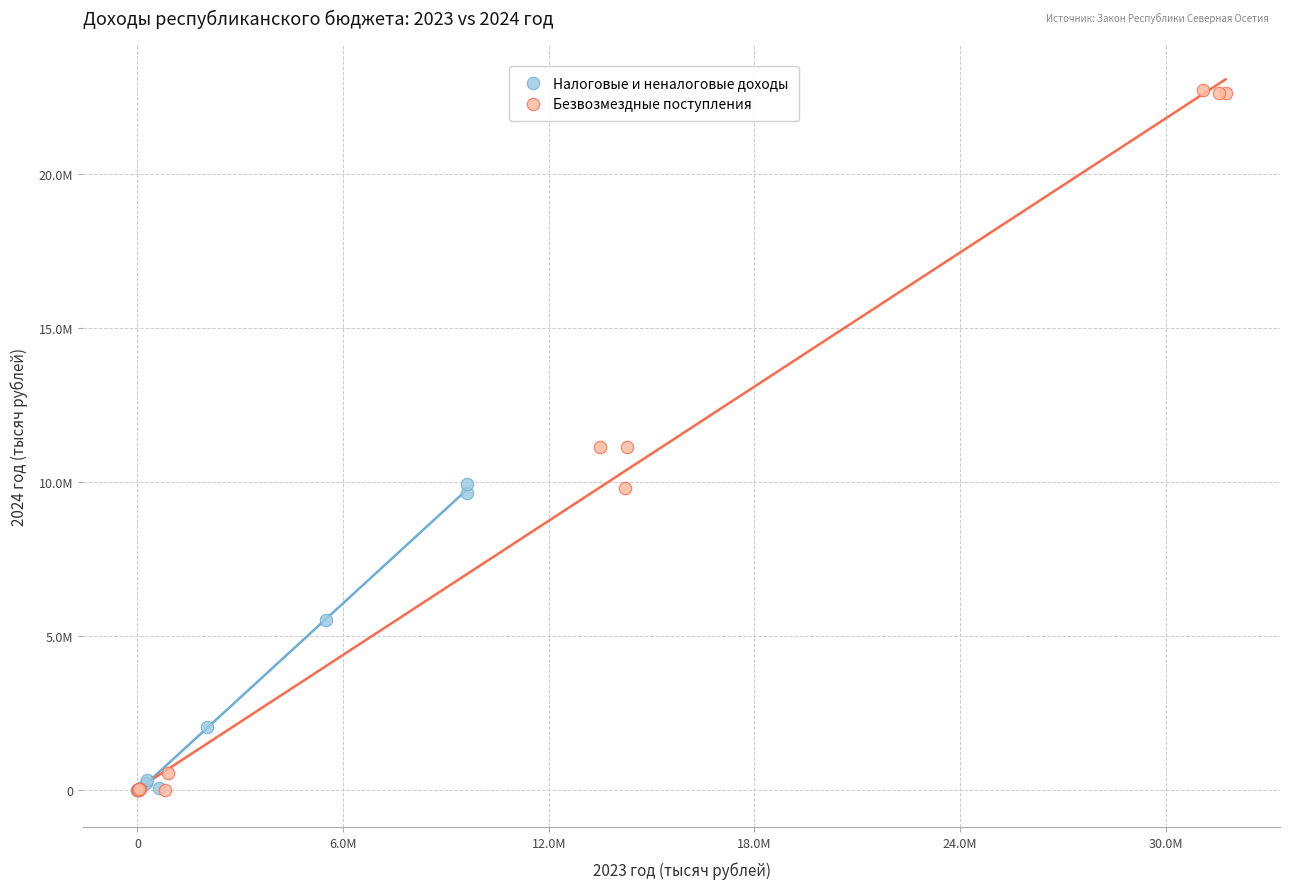

Which series has the widest spread of Y values?

Безвозмездные поступления